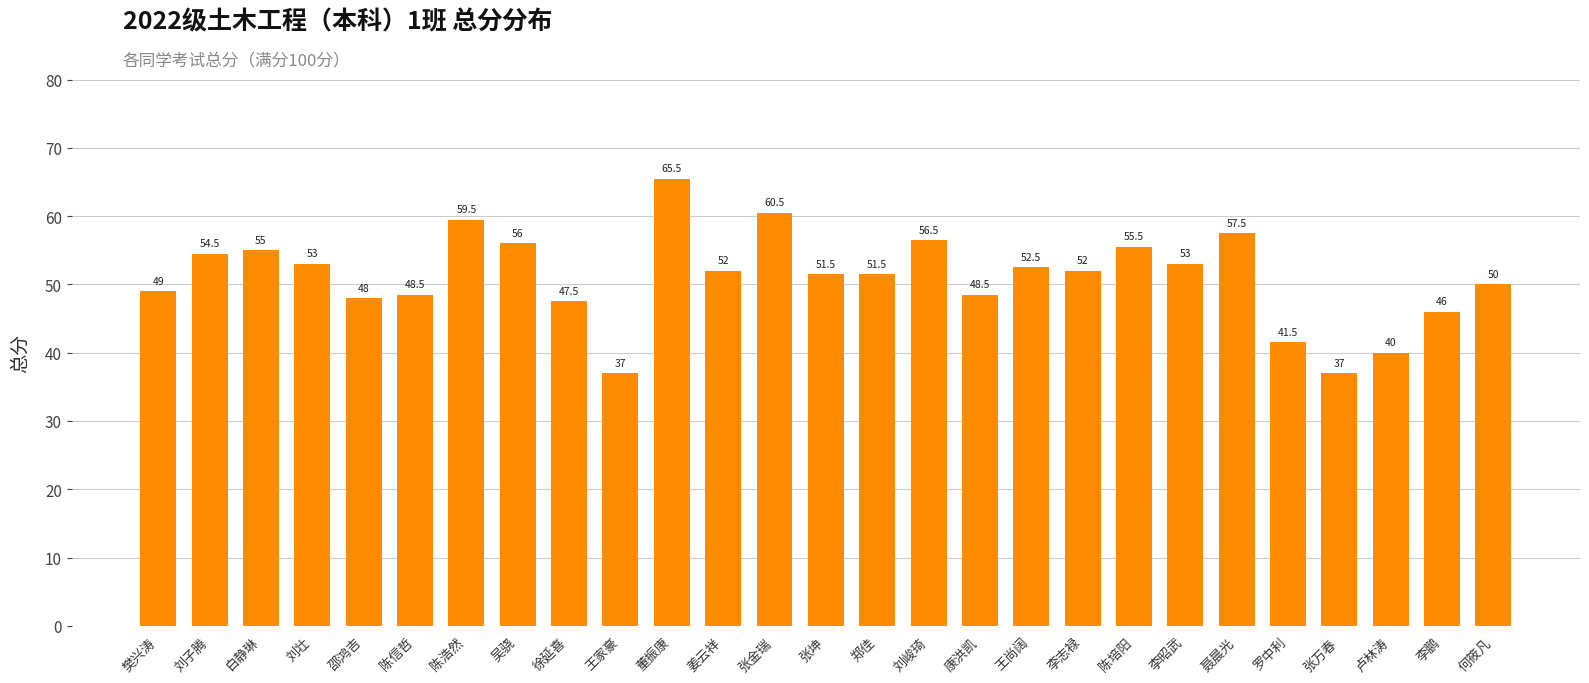

Are the bars grouped side by side (vs. stacked)?

No